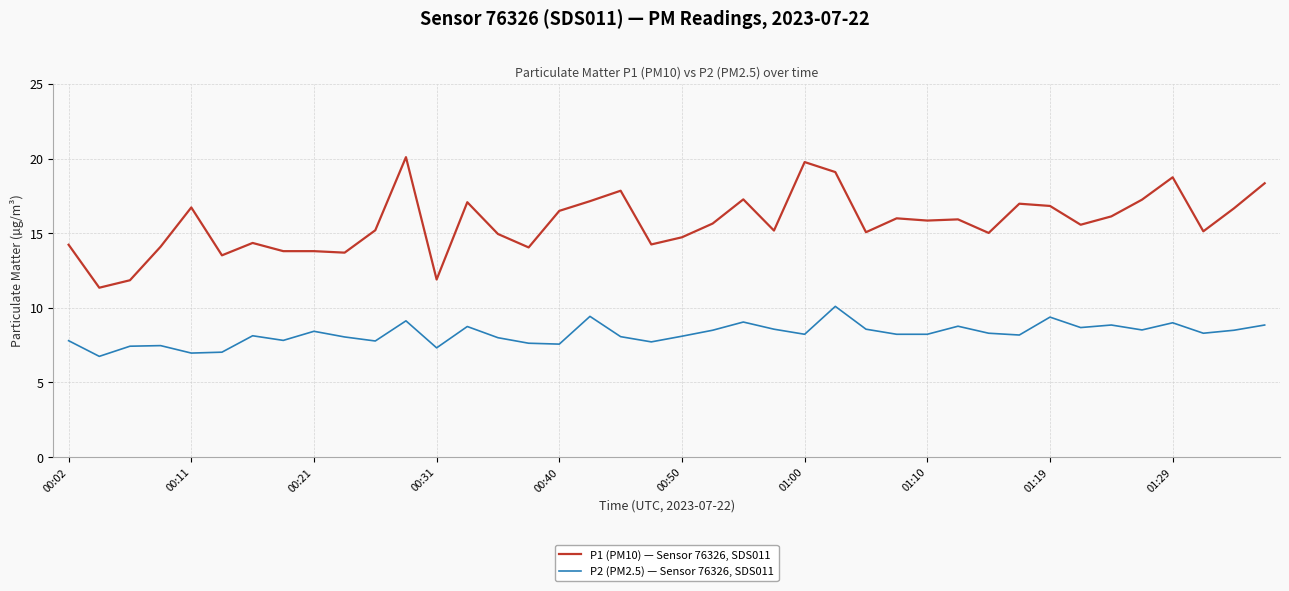

Which series has the widest spread of values?

P1 (PM10) — Sensor 76326, SDS011